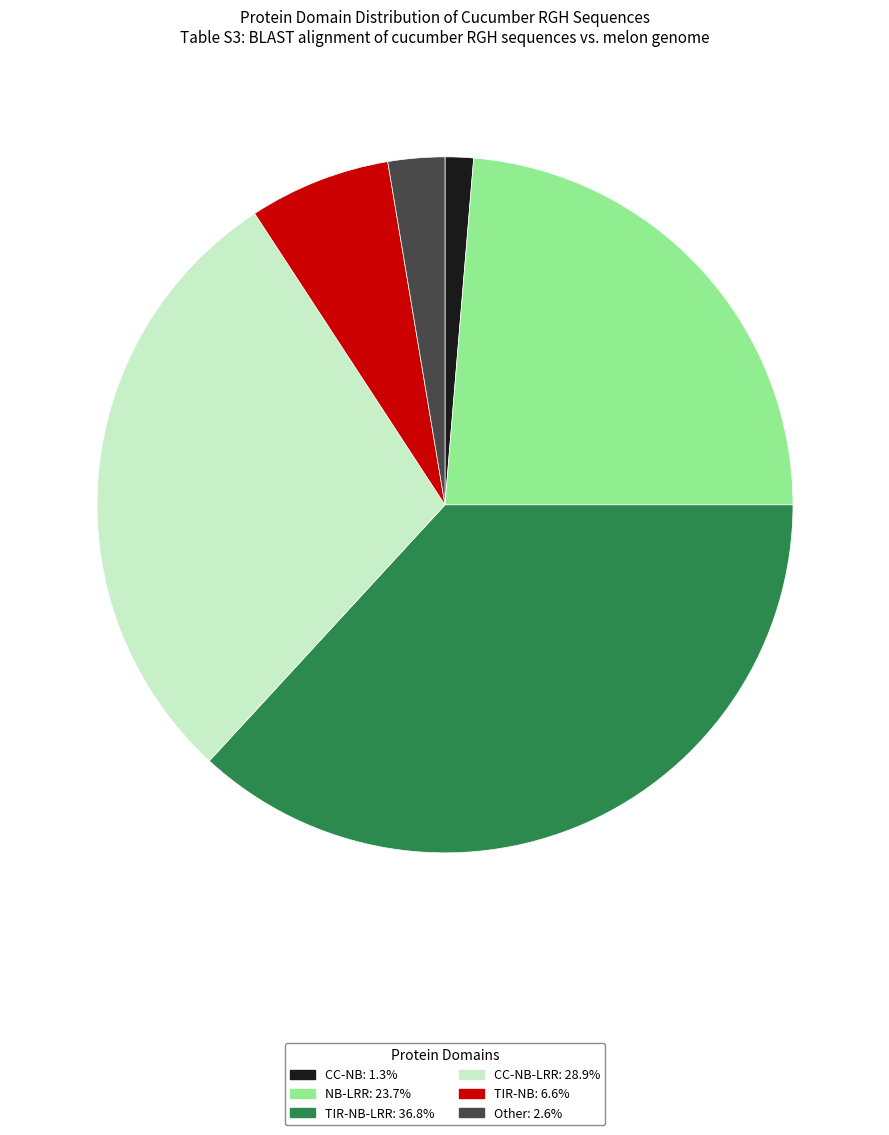

What is the ratio of the value at CC-NB-LRR: 28.9% to the value at NB-LRR: 23.7%?

1.2